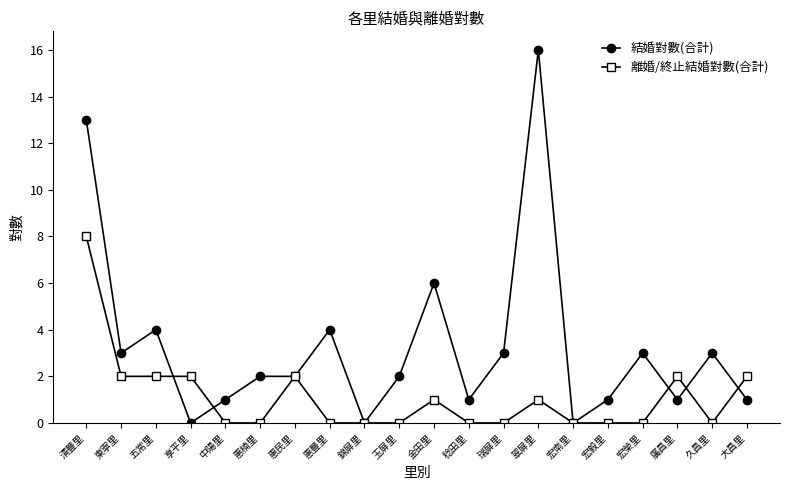

What is the sum of all 離婚/終止結婚對數(合計) values?

22